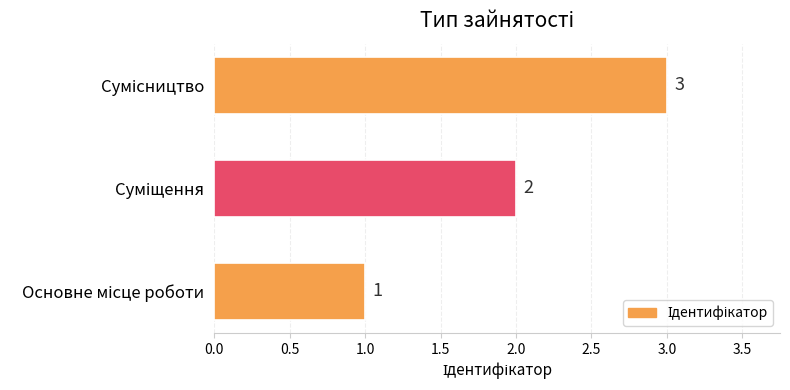

What is the greatest value displayed?

3